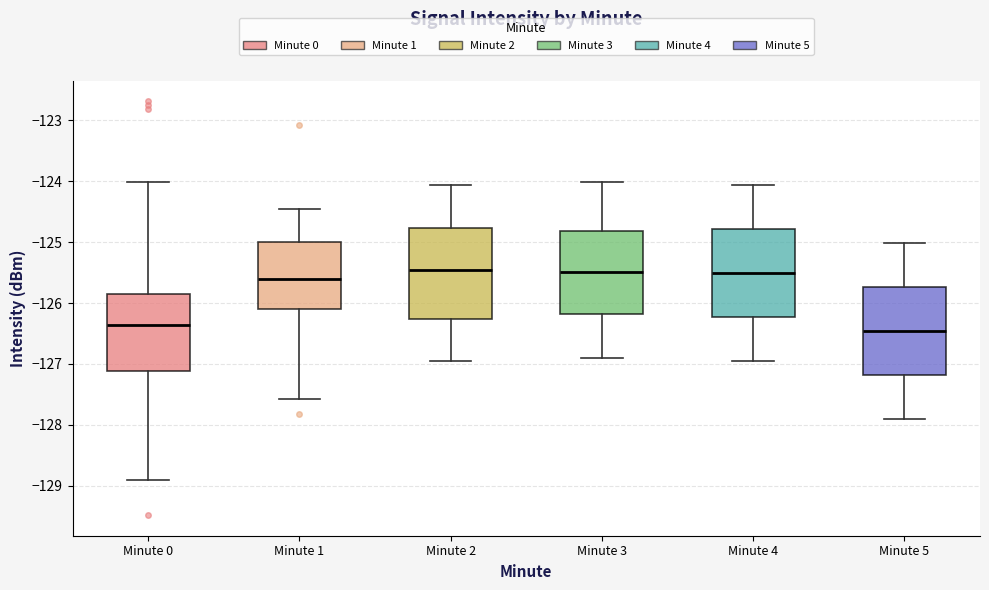

Reading left to right, read every box against the y-axis: the position of its median line, the range the box covers, and the ends of its whiskers. The values are not printed on the chart, so give them approximately, as read against the axis.

Minute 0: median -126.4, box -127.1 to -125.9, whiskers -128.9 to -124.0
Minute 1: median -125.6, box -126.1 to -125.0, whiskers -127.6 to -124.5
Minute 2: median -125.5, box -126.3 to -124.8, whiskers -127.0 to -124.1
Minute 3: median -125.5, box -126.2 to -124.8, whiskers -126.9 to -124.0
Minute 4: median -125.5, box -126.2 to -124.8, whiskers -126.9 to -124.1
Minute 5: median -126.5, box -127.2 to -125.7, whiskers -127.9 to -125.0